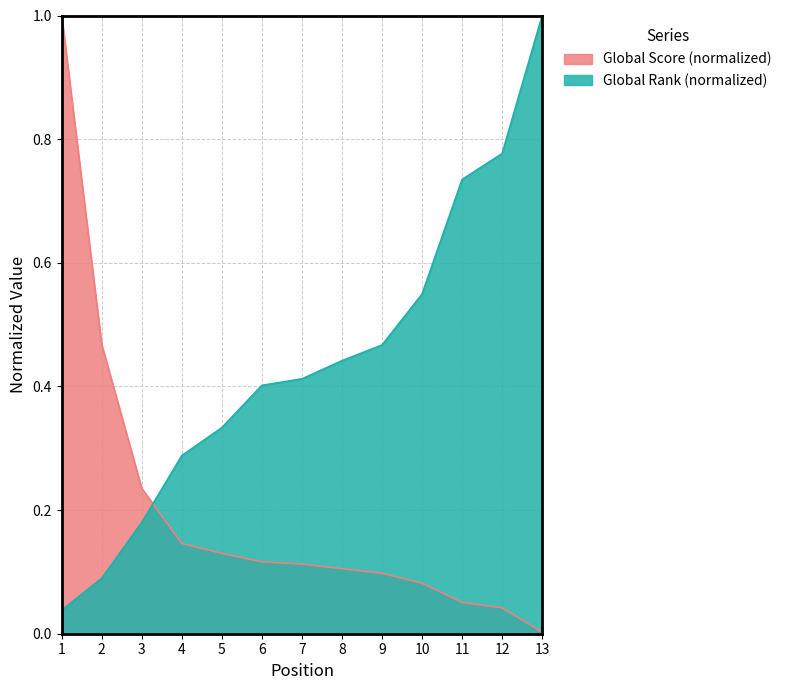

At which category is the sum across all series the highest?

1